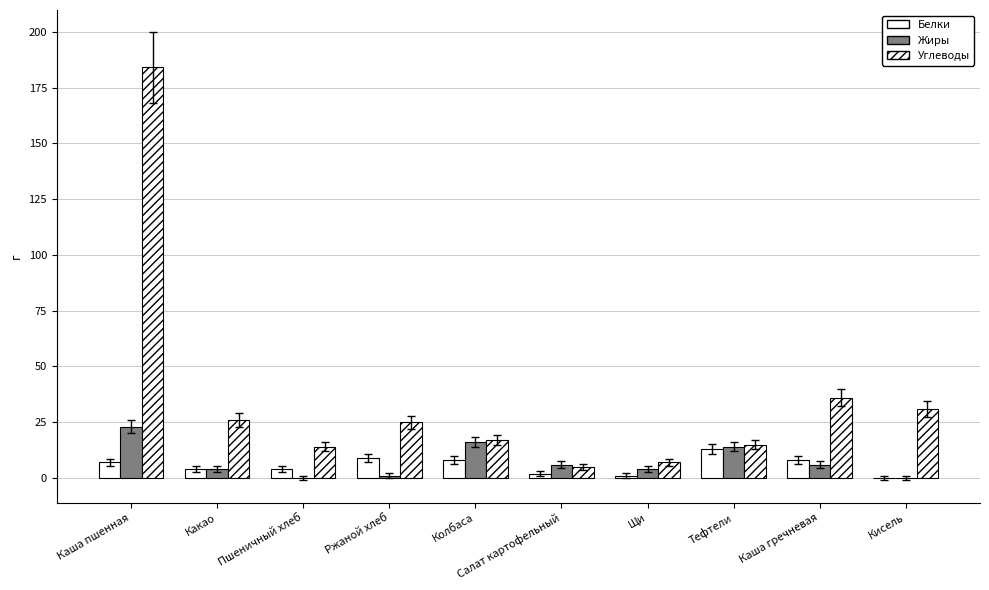

Does the chart contain stacked bars?

No